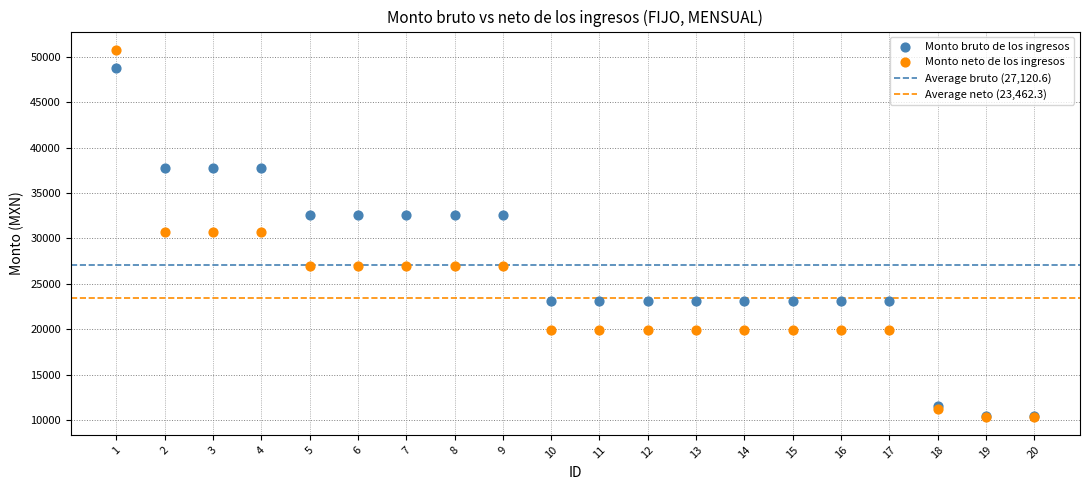

Which series has the widest spread of Y values?

Monto neto de los ingresos